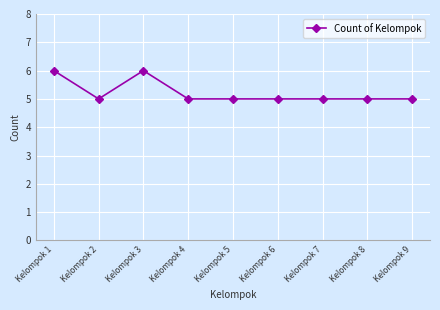

How many distinct data groups are displayed?

1